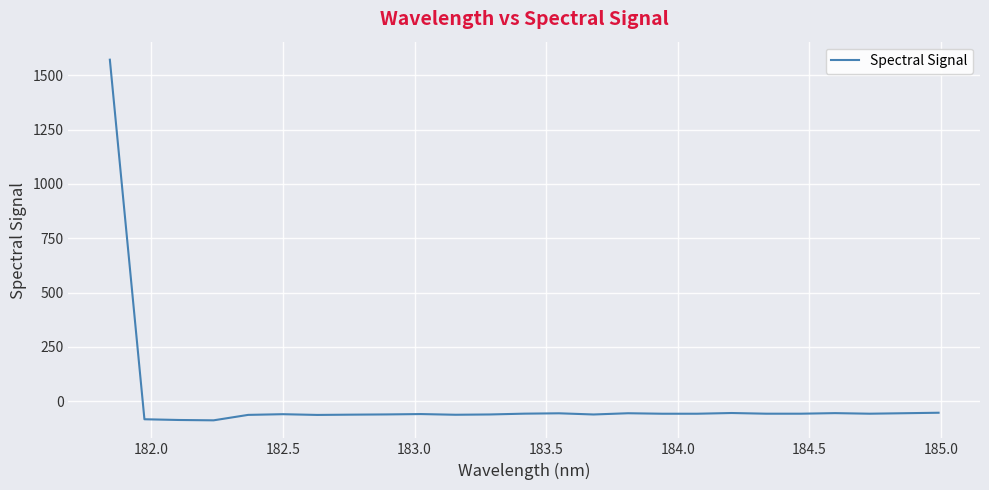

What is the greatest value displayed?

1571.4